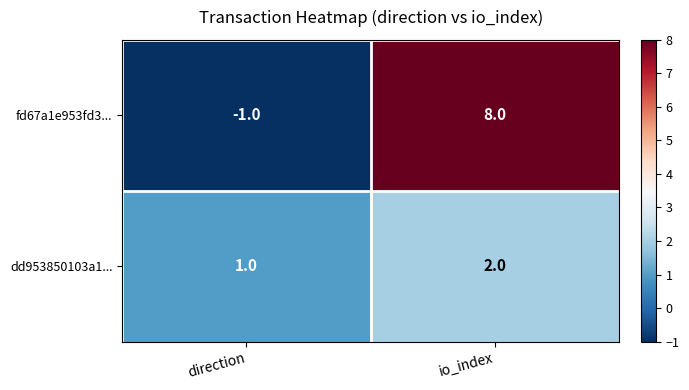

At io_index, list the series in order from largest to smallest.

fd67a1e953fd3..., dd953850103a1...